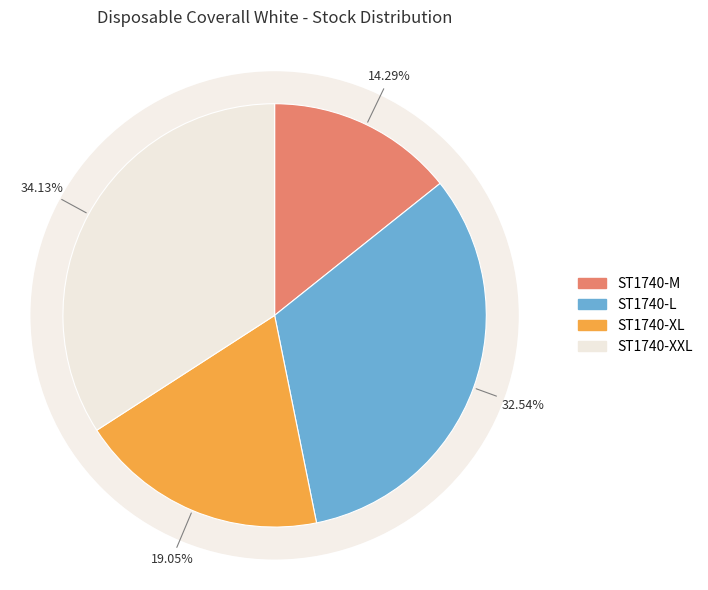

Which has a higher value, ST1740-L or ST1740-XXL?

ST1740-XXL